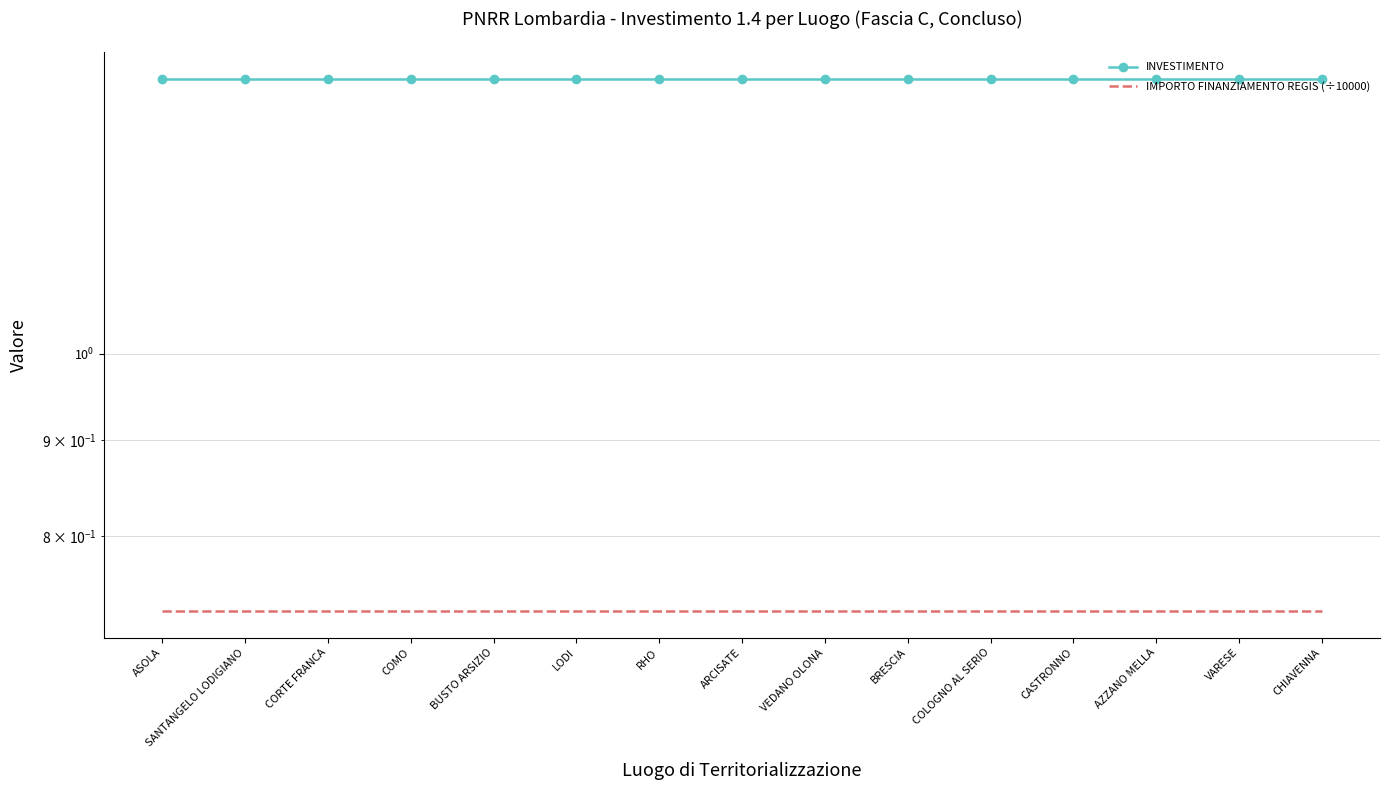

How many distinct data groups are displayed?

2